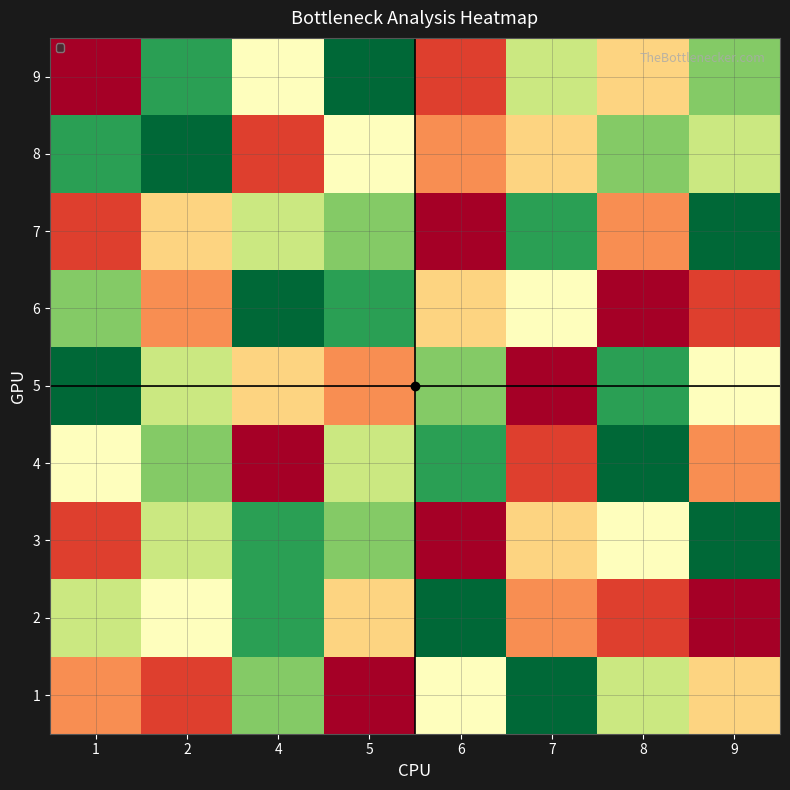

What is the total value across all series at 9?

46